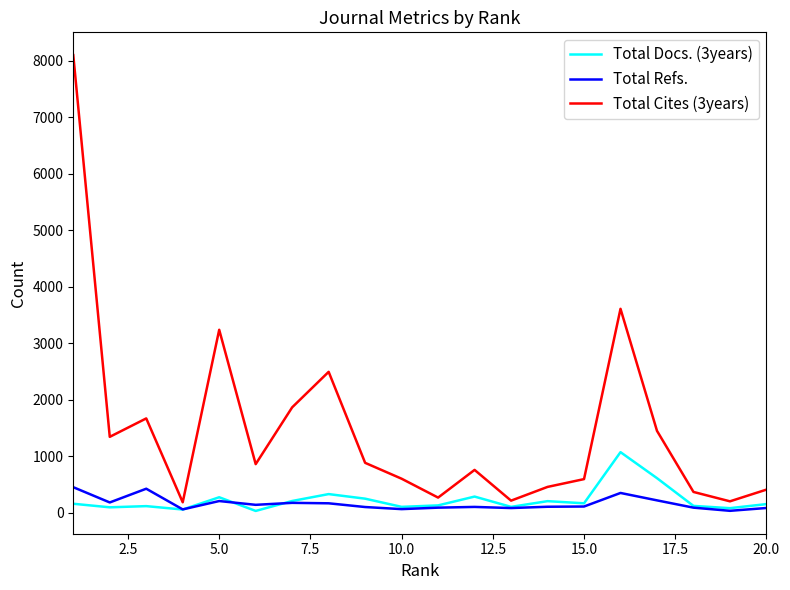

Which series has the largest range (max minus min)?

Total Cites (3years)